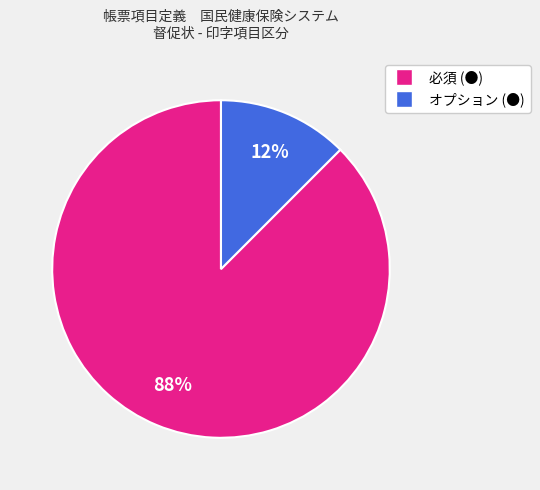

Between オプション (●) and 必須 (●), which is larger?

必須 (●)